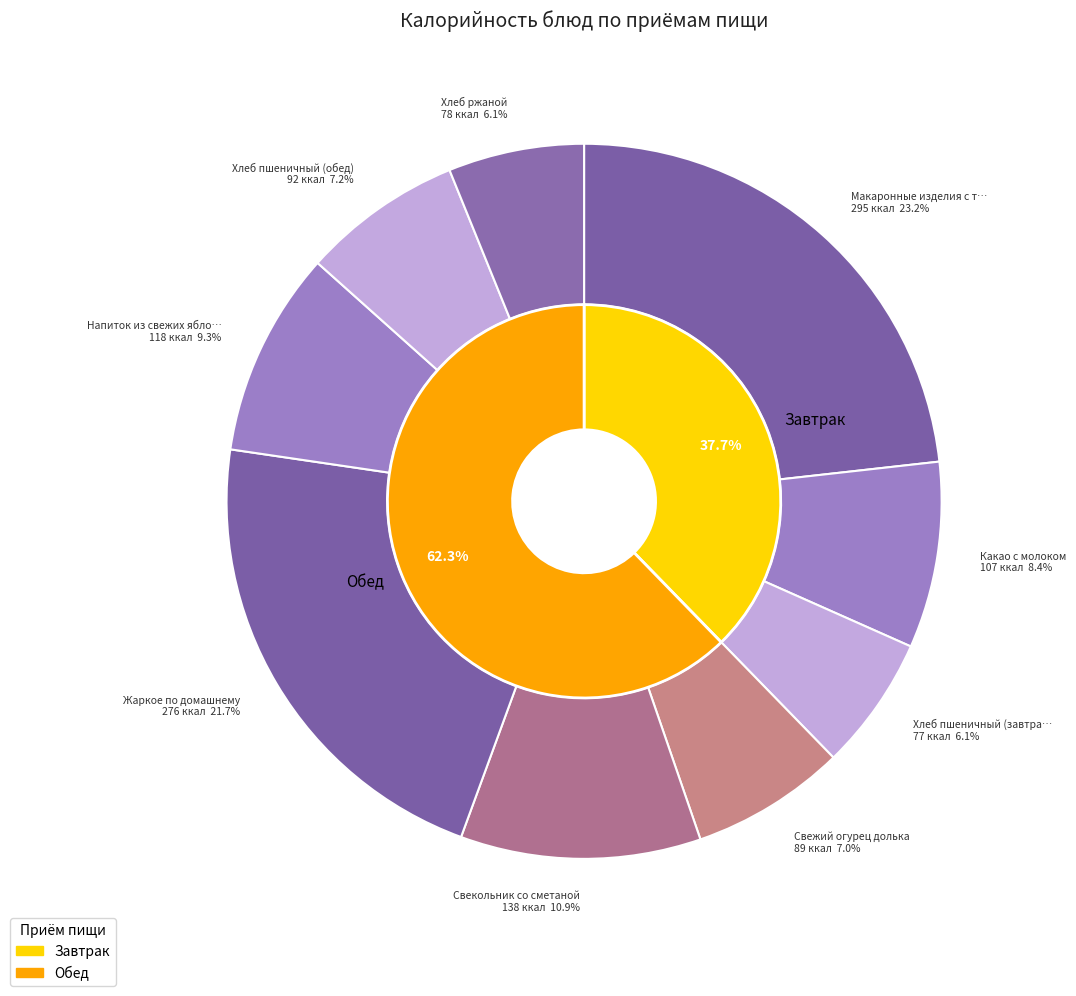

Combined, what portion of the pie is Макаронные изделия с тефтелями and Какао с молоком?

31.7%